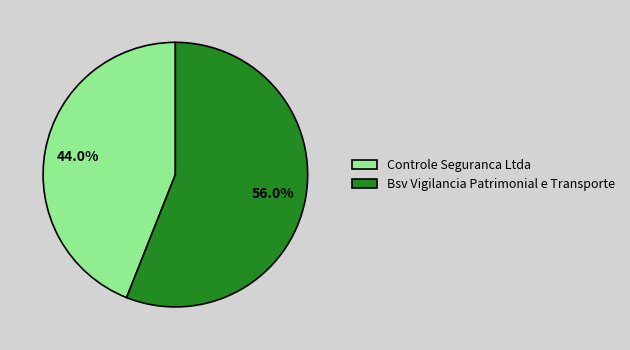

To the nearest percent, what percentage of the pie is Controle Seguranca Ltda?

44%